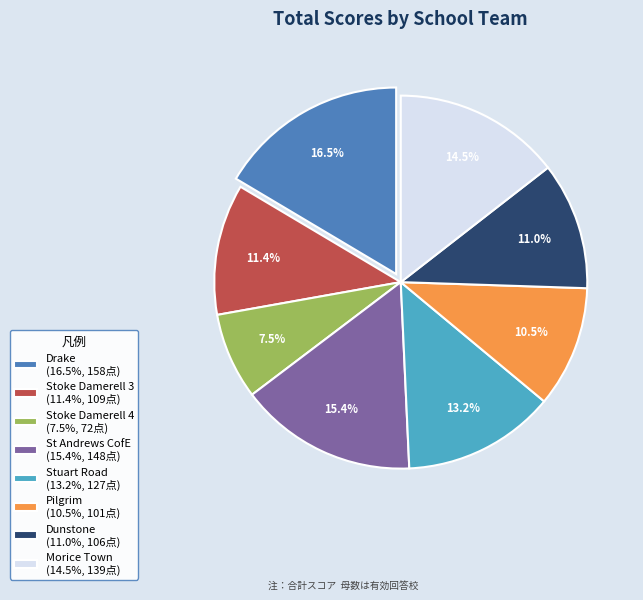

What is the total percentage of Stoke Damerell 4 (7.5%, 72点) and Dunstone (11.0%, 106点)?

18.5%